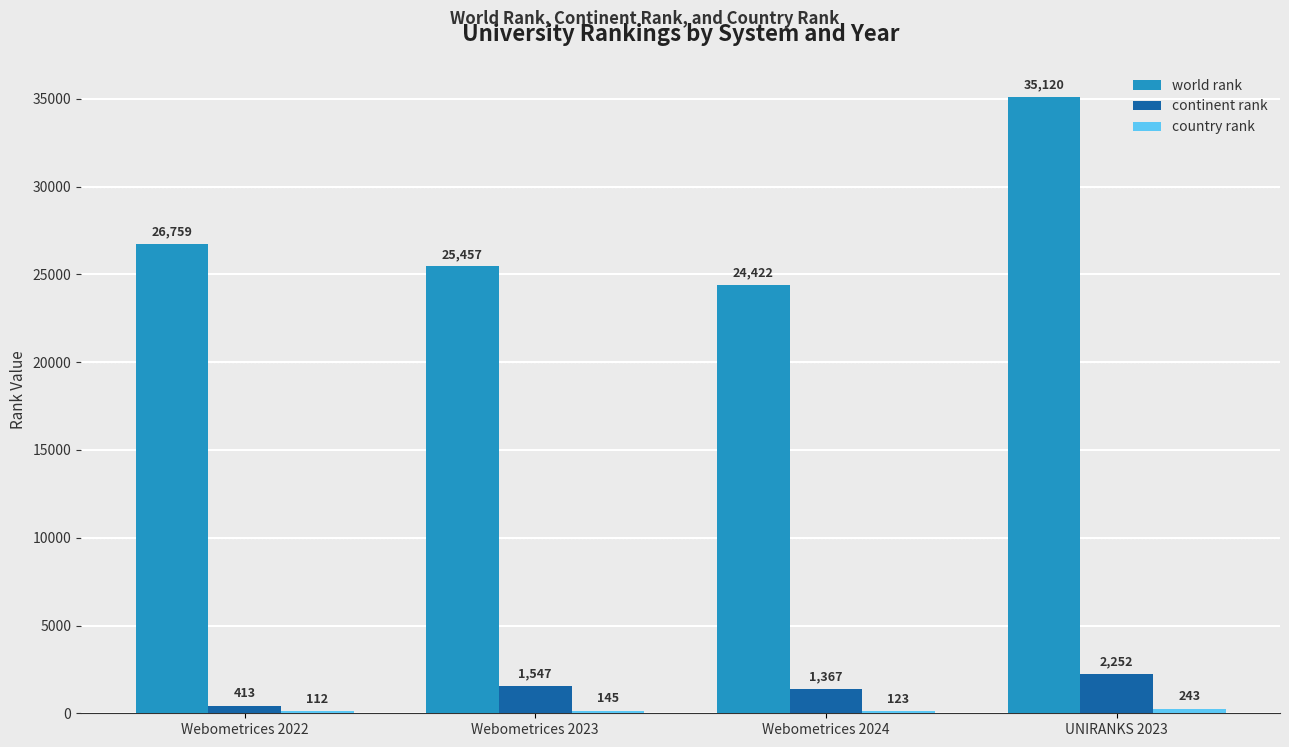

What is the approximate value of continent rank at UNIRANKS 2023, to the nearest 50?

2250